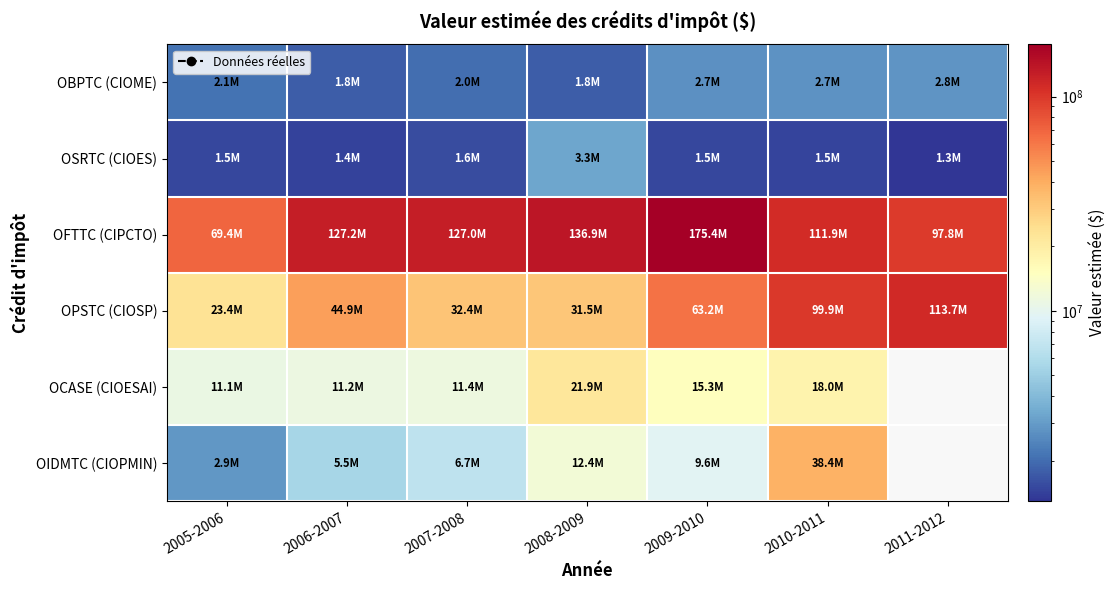

Where does the OFTTC (CIPCTO) series first go above 126974761?

2006-2007